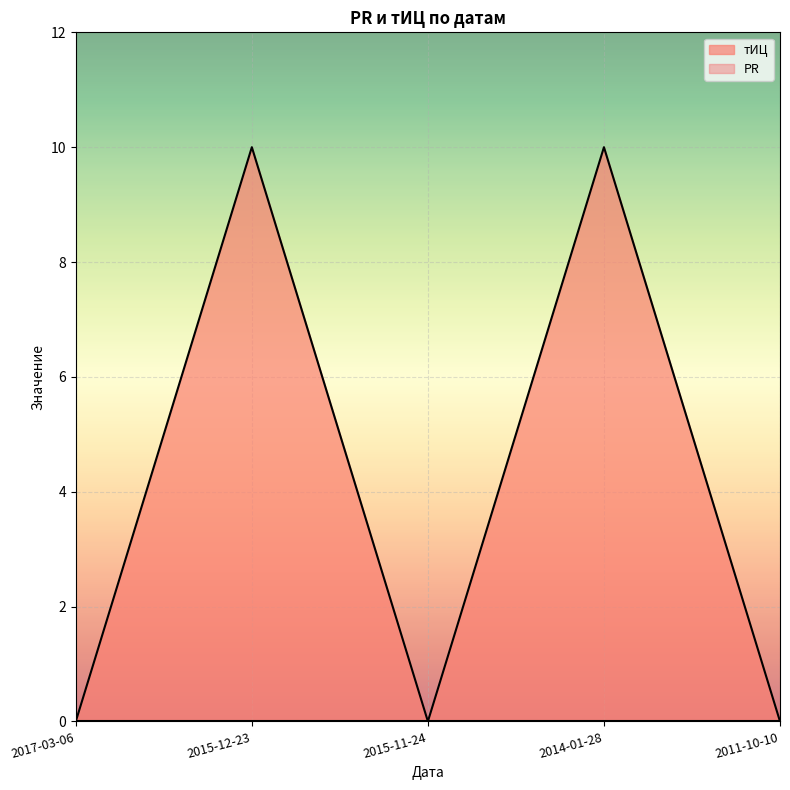

The value at 2015-12-23 is 4. True or false?

False